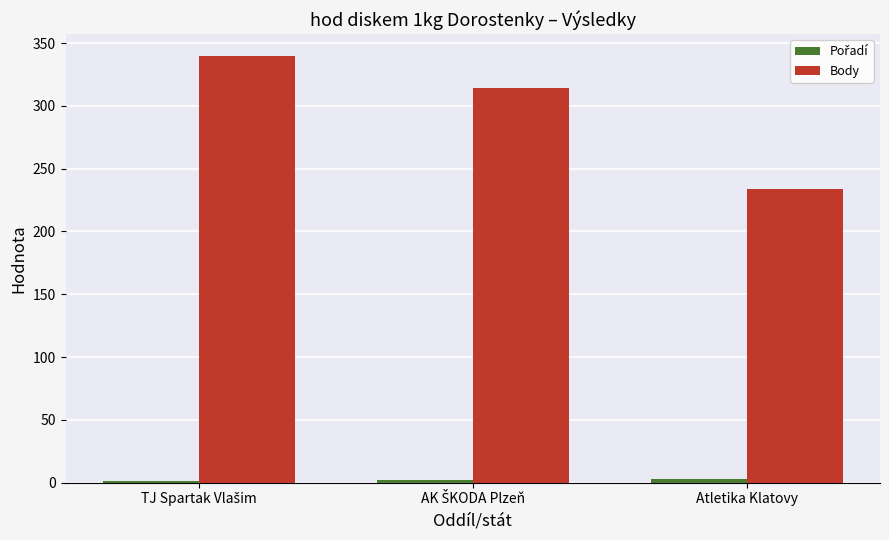

What is the sum of all Body values?

888